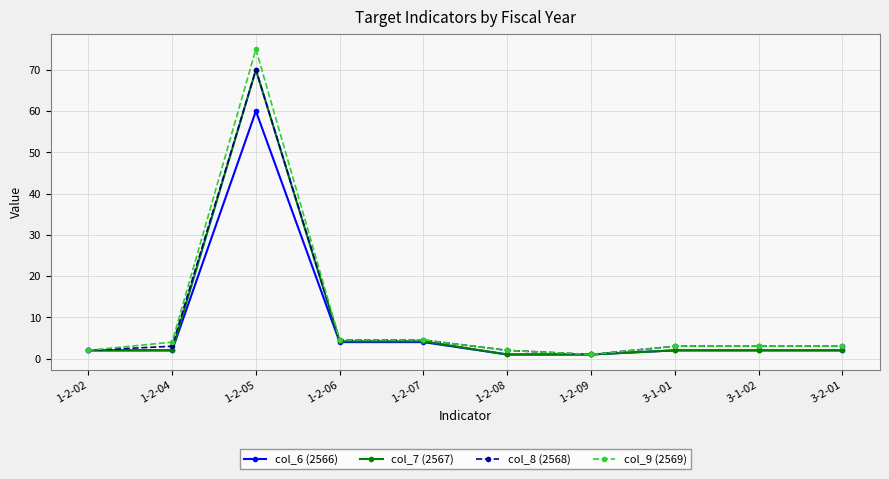

Which series has the widest spread of values?

col_9 (2569)